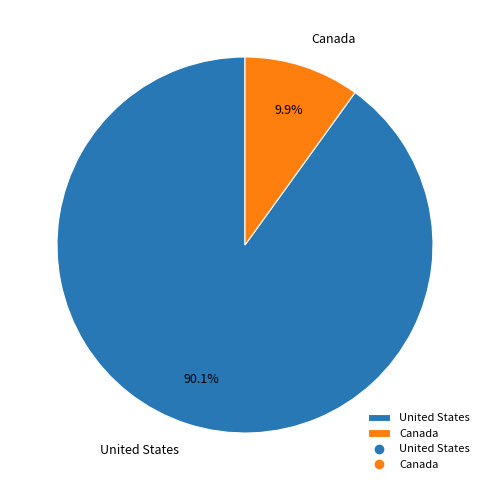

Which slice is the largest?

United States